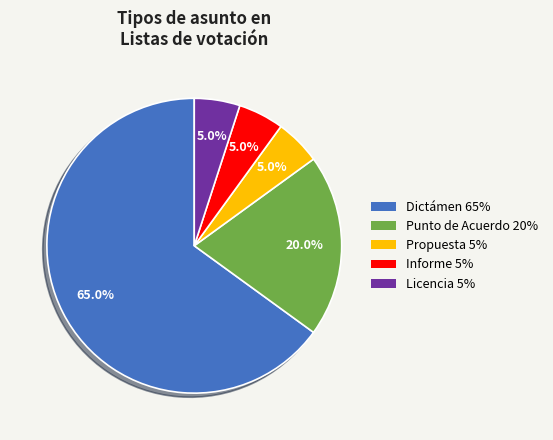

Is there any slice that represents more than half of the pie?

Yes